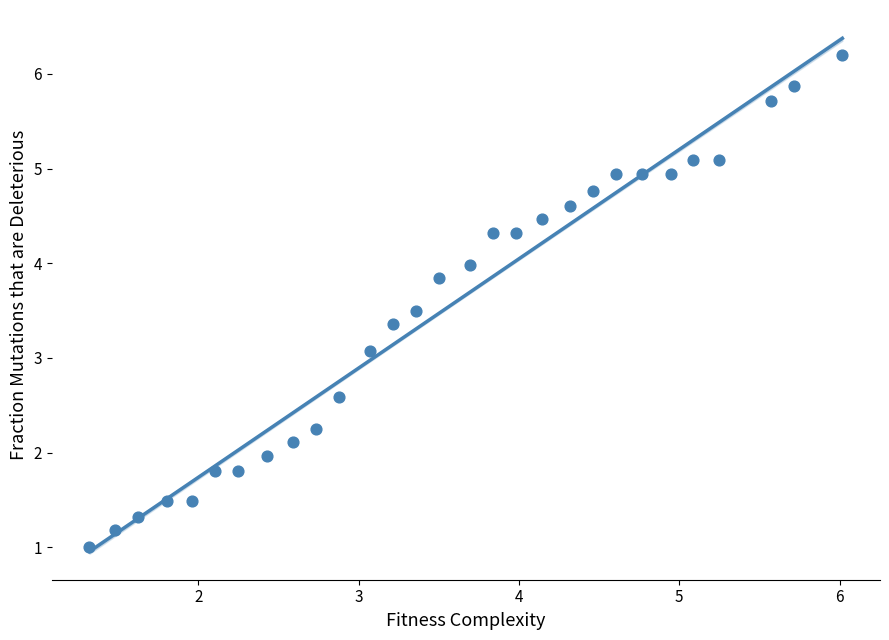

What is the range of Y values (max minus min)?

5.2